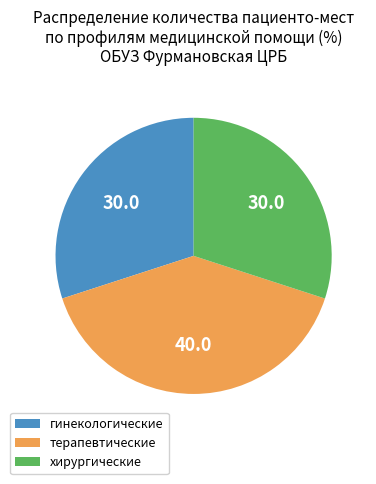

Which category has the biggest portion of the pie?

терапевтические